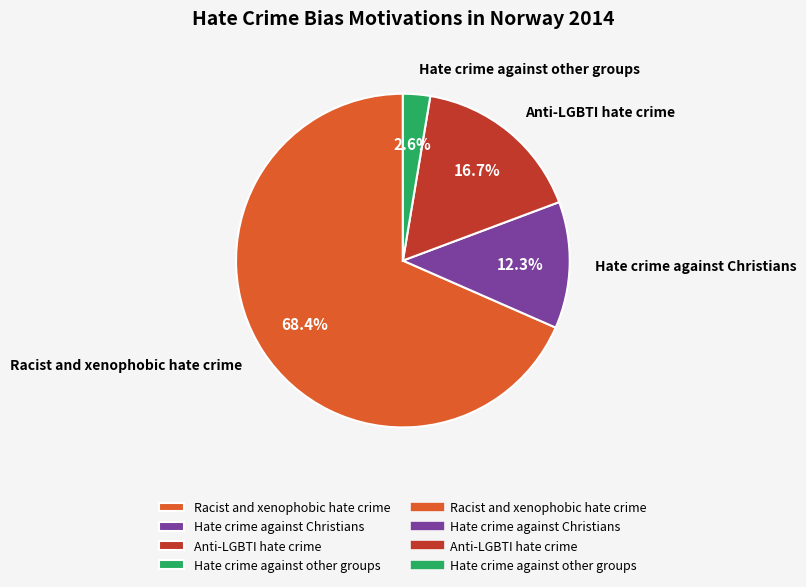

What percentage is the Racist and xenophobic hate crime slice, to the nearest percent?

68%